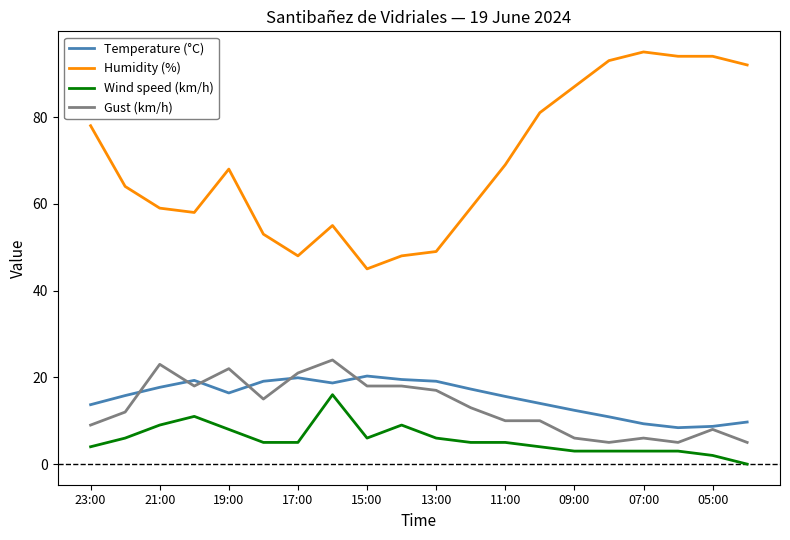

Count the number of data series in this chart.

4